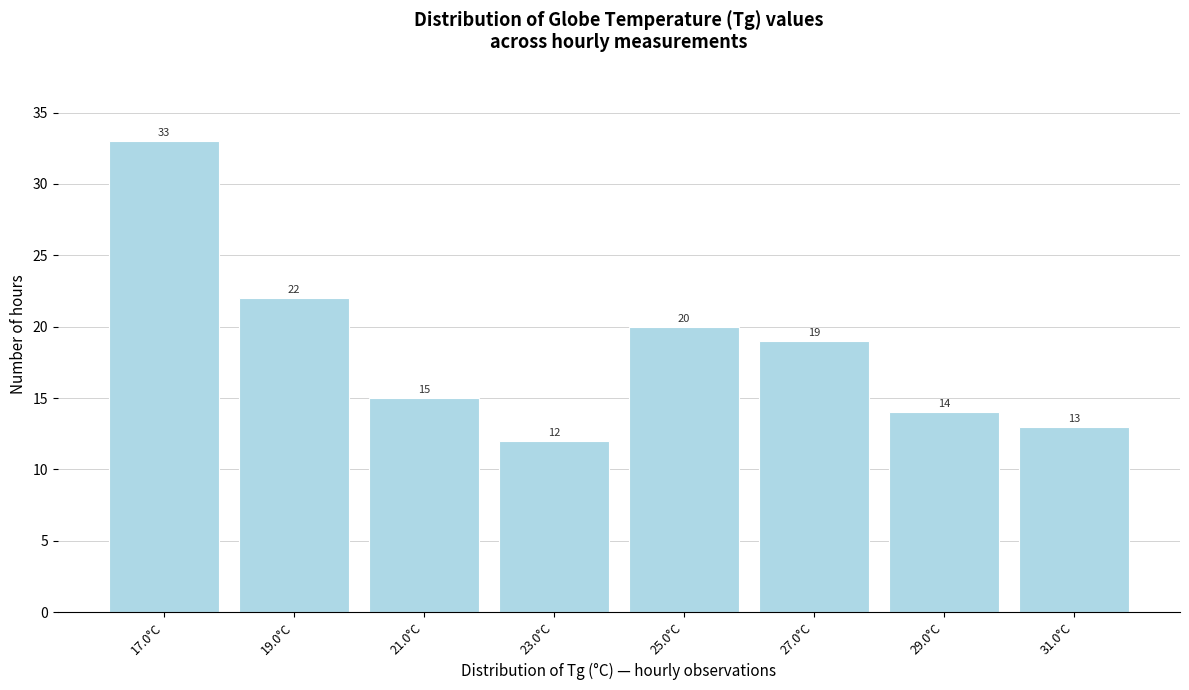

Reading left to right, transcribe all the data shown in this chart.

33	22	15	12	20	19	14	13